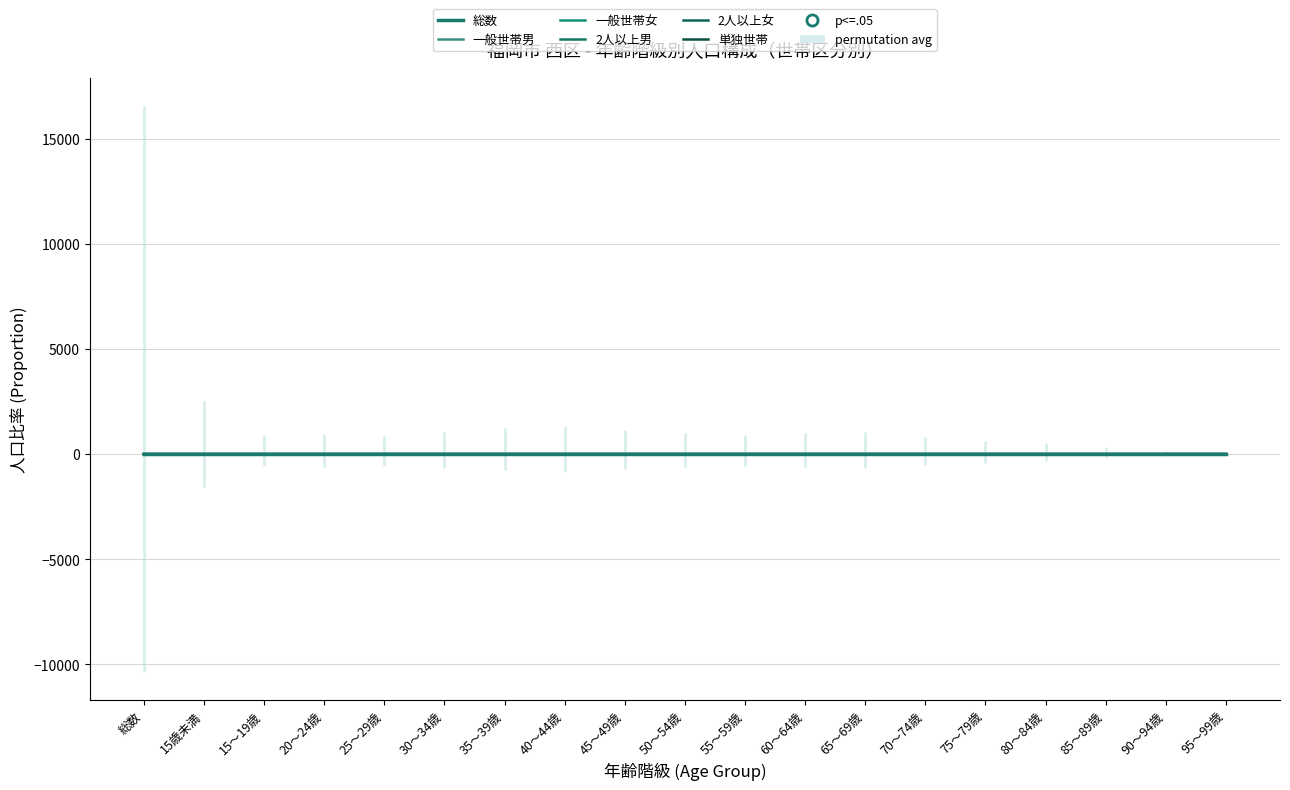

Which series reaches the maximum Y coordinate?

総数